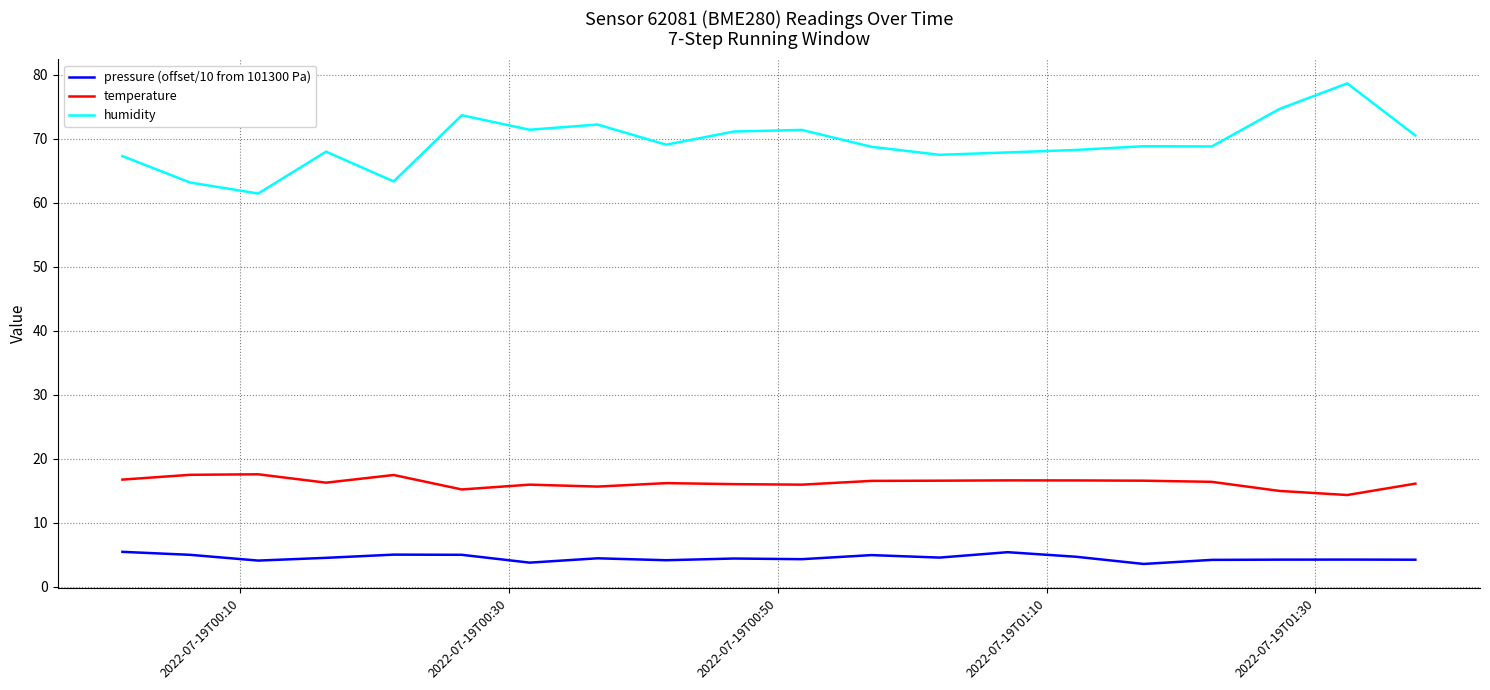

Which series has the largest total across all categories?

humidity